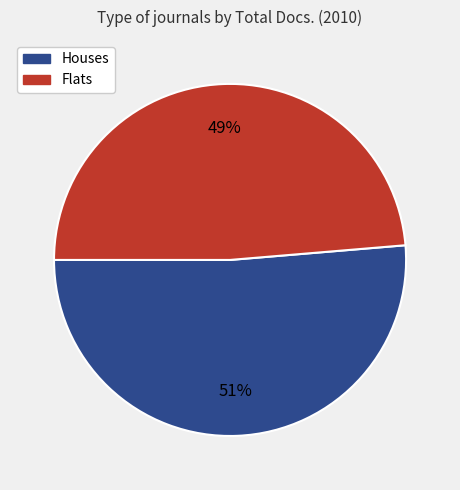

Is there a majority slice in this chart?

Yes